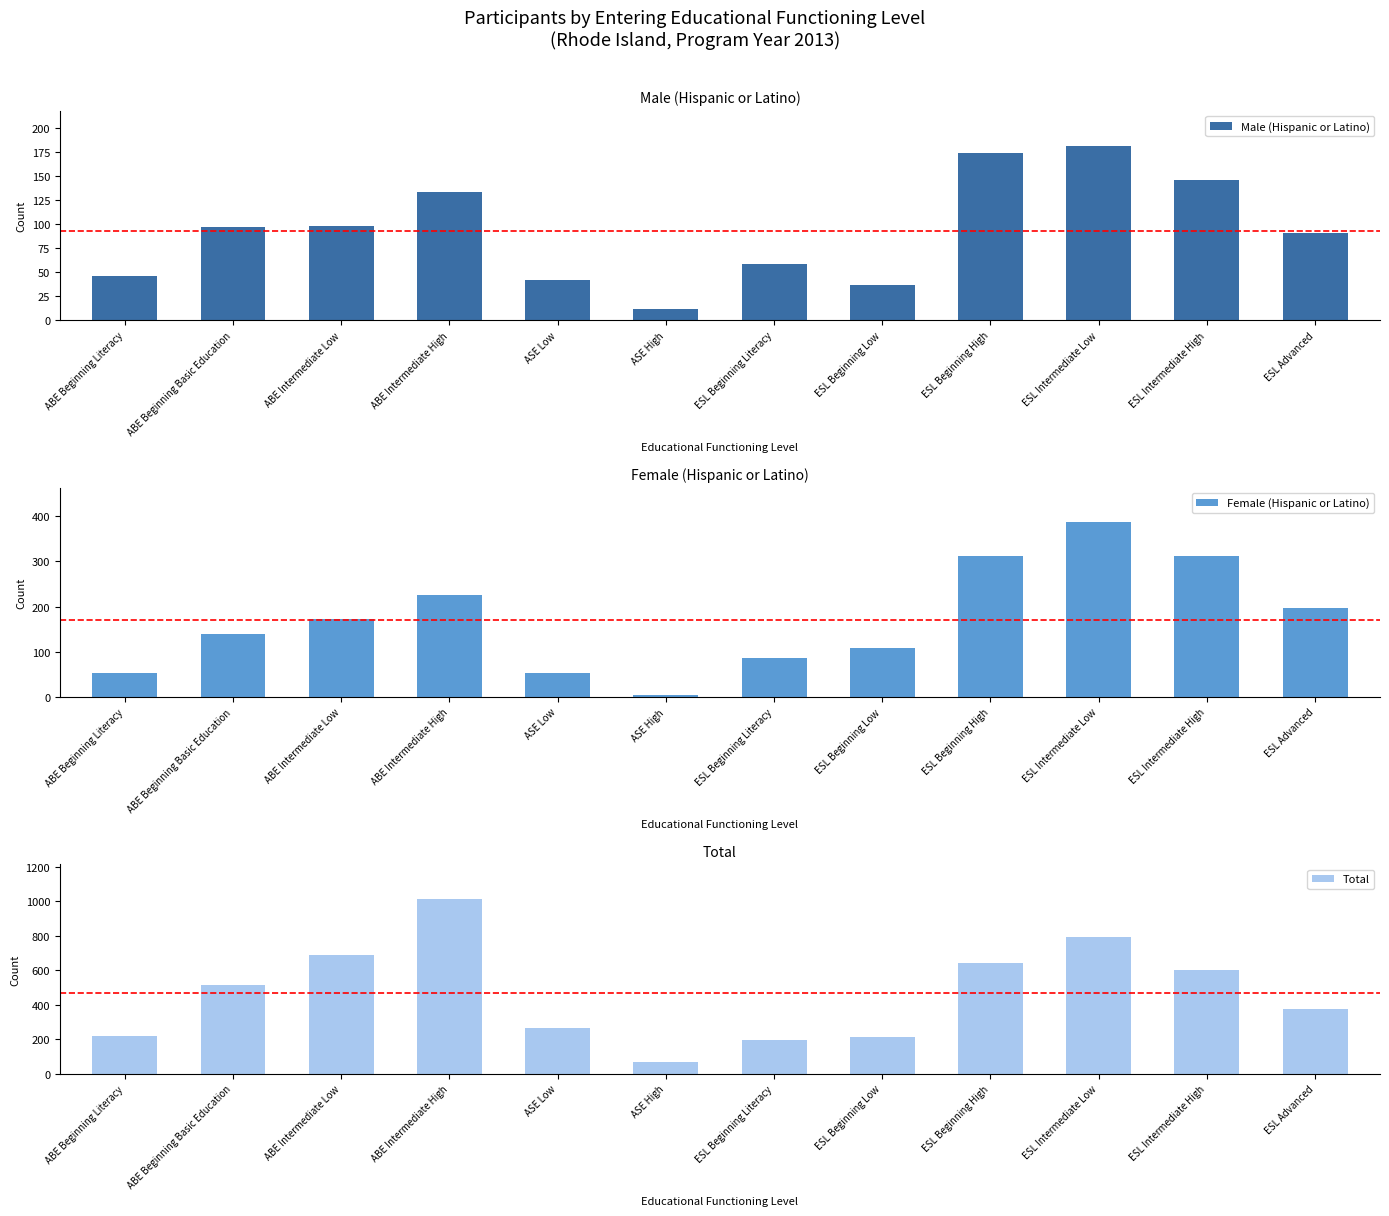

Read the Total value at ASE Low.

268